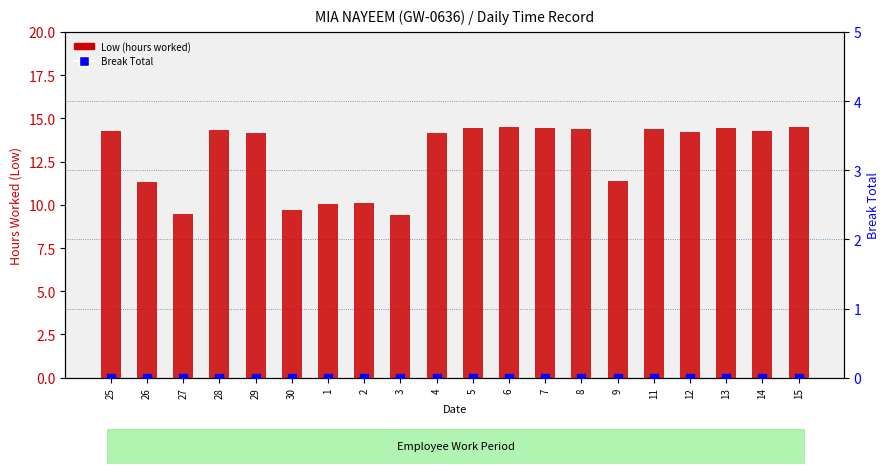

Which series has the largest total across all categories?

Low (hours worked)